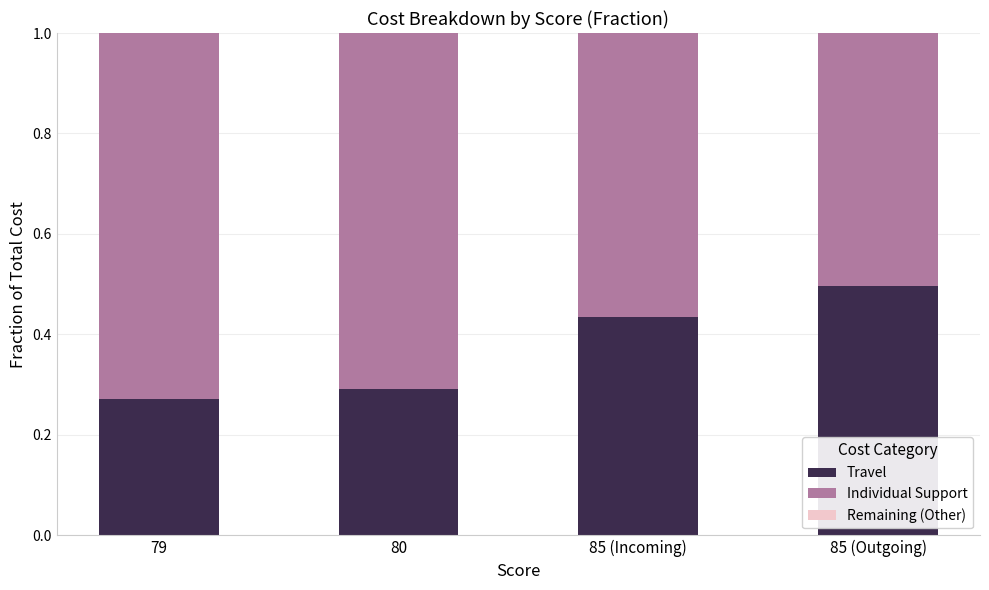

Count the Travel values in the range 0 to 1.

4